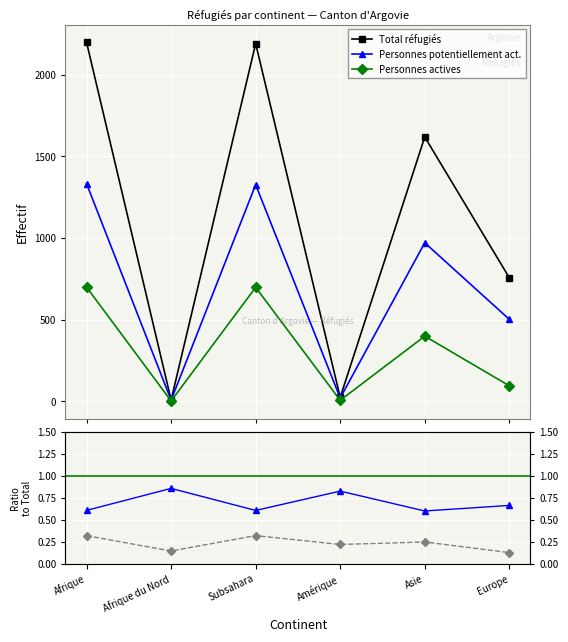

Reading right to left, transcribe all the data shown in this chart.

Total réfugiés: Europe=756	Asie=1618	Amérique=23	Subsahara=2190	Afrique du Nord=7	Afrique=2197
Personnes potentiellement actives: Europe=501	Asie=970	Amérique=19	Subsahara=1326	Afrique du Nord=6	Afrique=1332
Personnes actives: Europe=94	Asie=398	Amérique=5	Subsahara=697	Afrique du Nord=1	Afrique=698